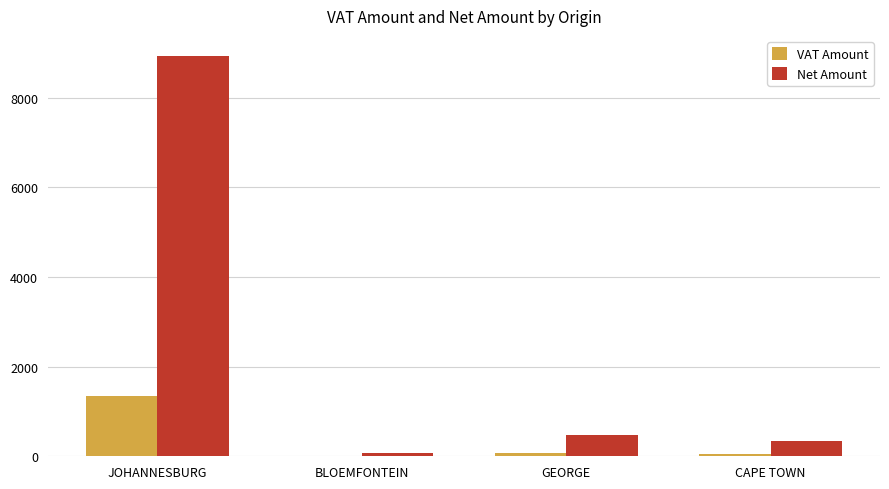

What is the average value of the VAT Amount series?

368.6